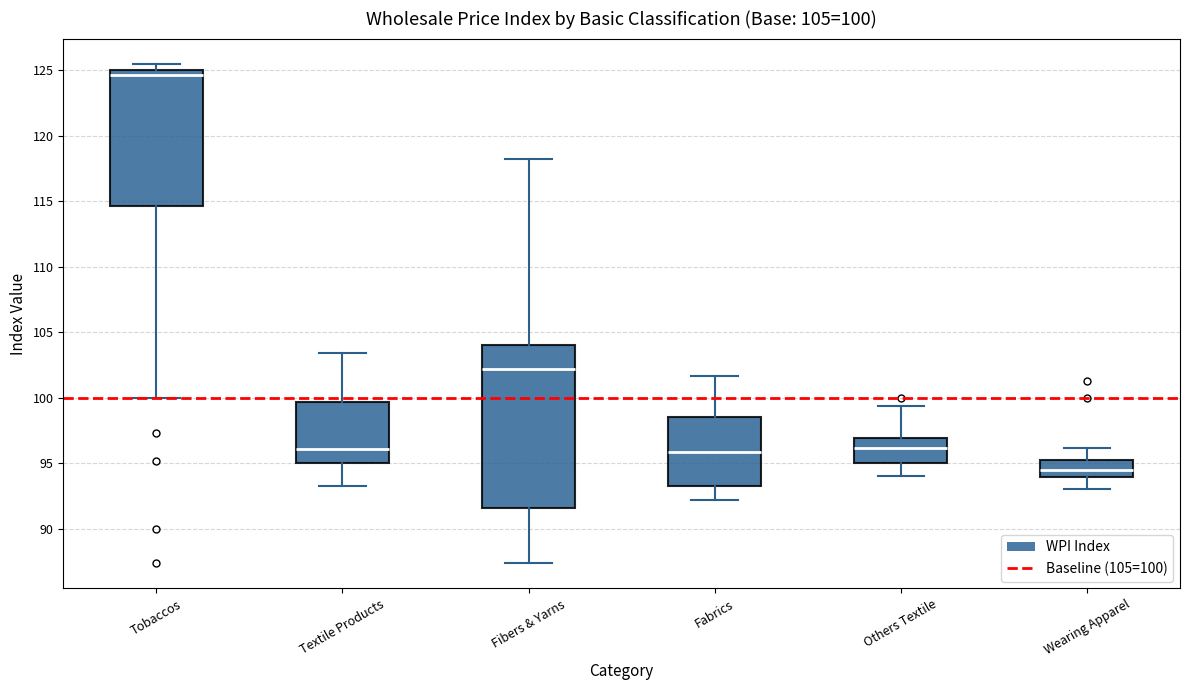

Which box has the lowest median line?

Wearing Apparel